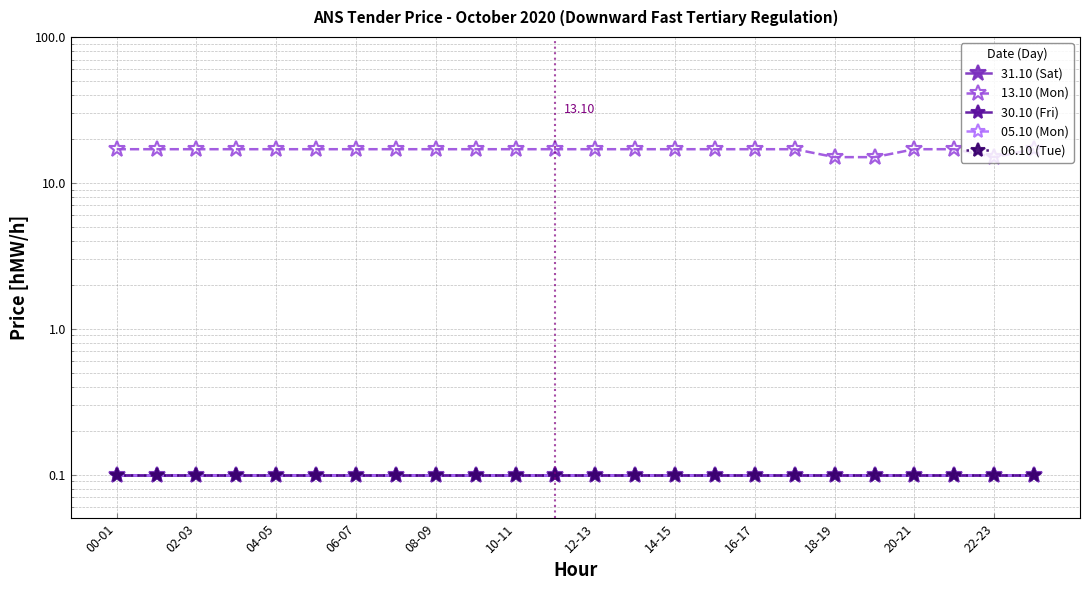

Reading left to right, list all the values displayed in this chart.

31.10 (Sat): 0.1	0.1	0.1	0.1	0.1	0.1	0.1	0.1	0.1	0.1	0.1	0.1	0.1	0.1	0.1	0.1	0.1	0.1	0.1	0.1	0.1	0.1	0.1	0.1
13.10 (Mon): 17.0	17.0	17.0	17.0	17.0	17.0	17.0	17.0	17.0	17.0	17.0	17.0	17.0	17.0	17.0	17.0	17.0	17.0	15.0	15.0	17.0	17.0	15.0	17.0
30.10 (Fri): 0.1	0.1	0.1	0.1	0.1	0.1	0.1	0.1	0.1	0.1	0.1	0.1	0.1	0.1	0.1	0.1	0.1	0.1	0.1	0.1	0.1	0.1	0.1	0.1
05.10 (Mon): 0.1	0.1	0.1	0.1	0.1	0.1	0.1	0.1	0.1	0.1	0.1	0.1	0.1	0.1	0.1	0.1	0.1	0.1	0.1	0.1	0.1	0.1	0.1	0.1
06.10 (Tue): 0.1	0.1	0.1	0.1	0.1	0.1	0.1	0.1	0.1	0.1	0.1	0.1	0.1	0.1	0.1	0.1	0.1	0.1	0.1	0.1	0.1	0.1	0.1	0.1